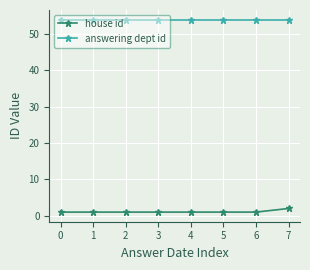

What is the total value across all series at 4?

55